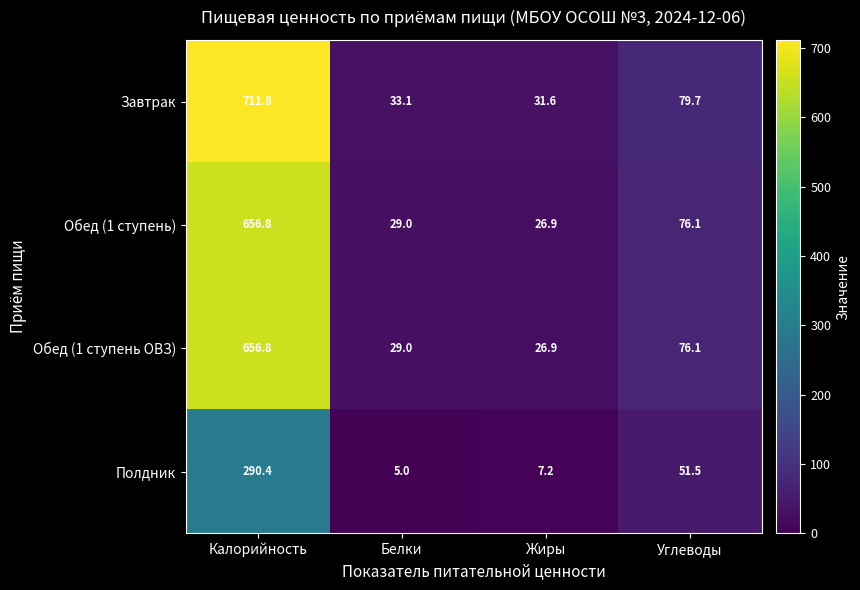

Rank the categories by Завтрак value from highest to lowest.

Калорийность, Углеводы, Белки, Жиры